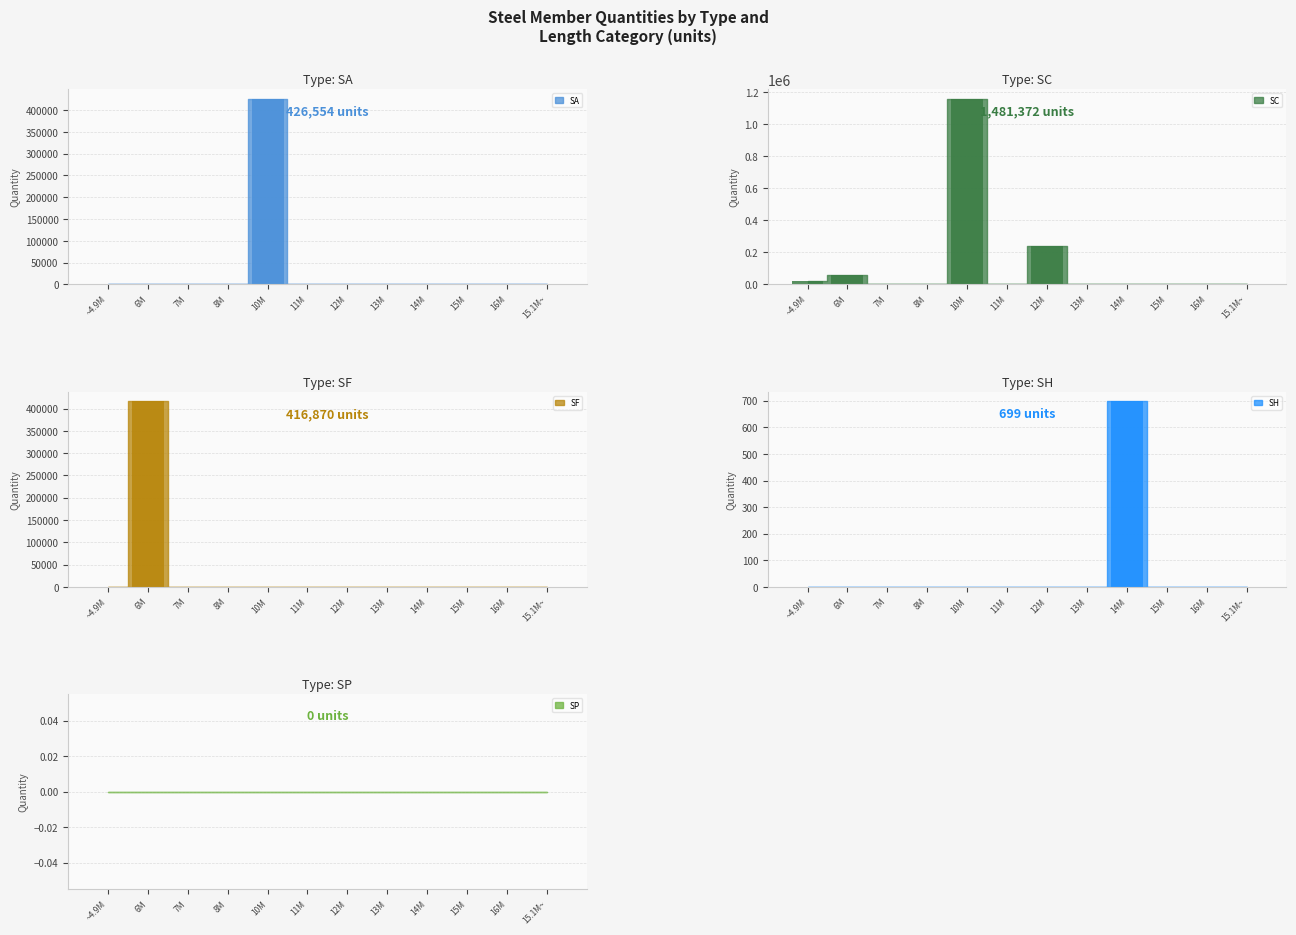

What is the highest value of the SA bars series?

426554